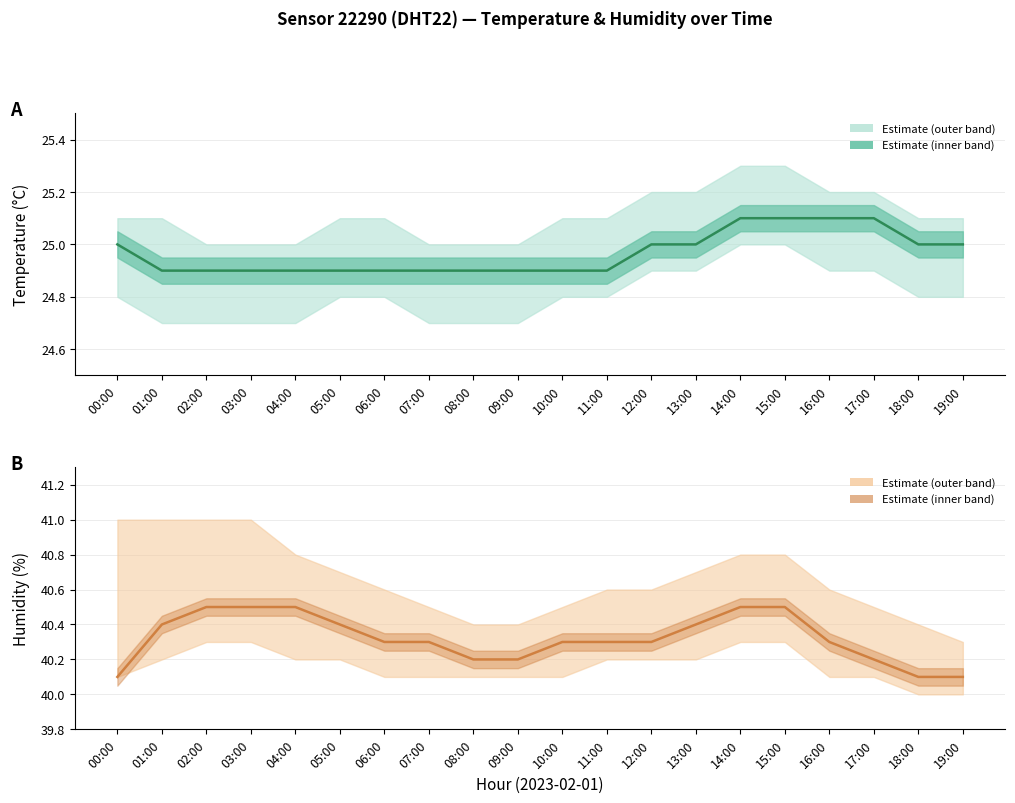

What is the maximum value shown in the chart?

40.5